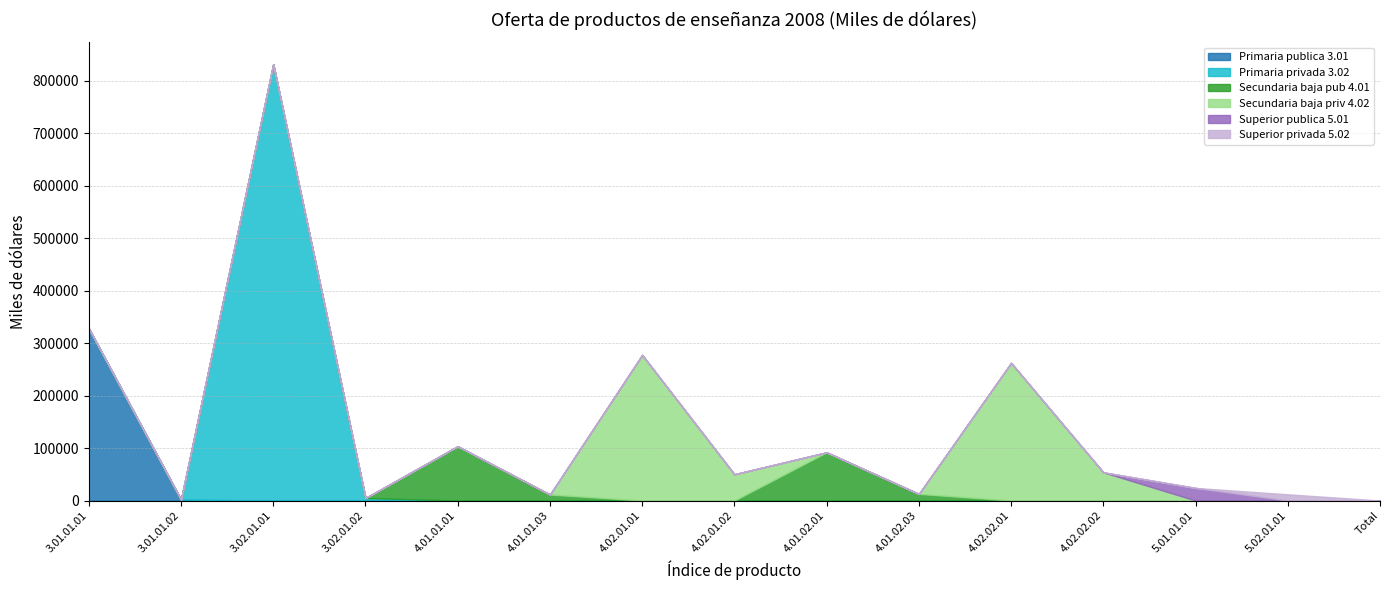

Does the chart have visible grid lines?

Yes